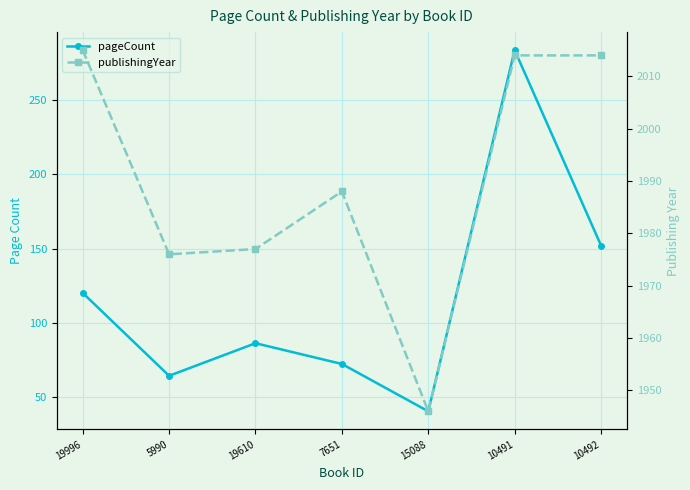

How many lines are shown in the chart?

2